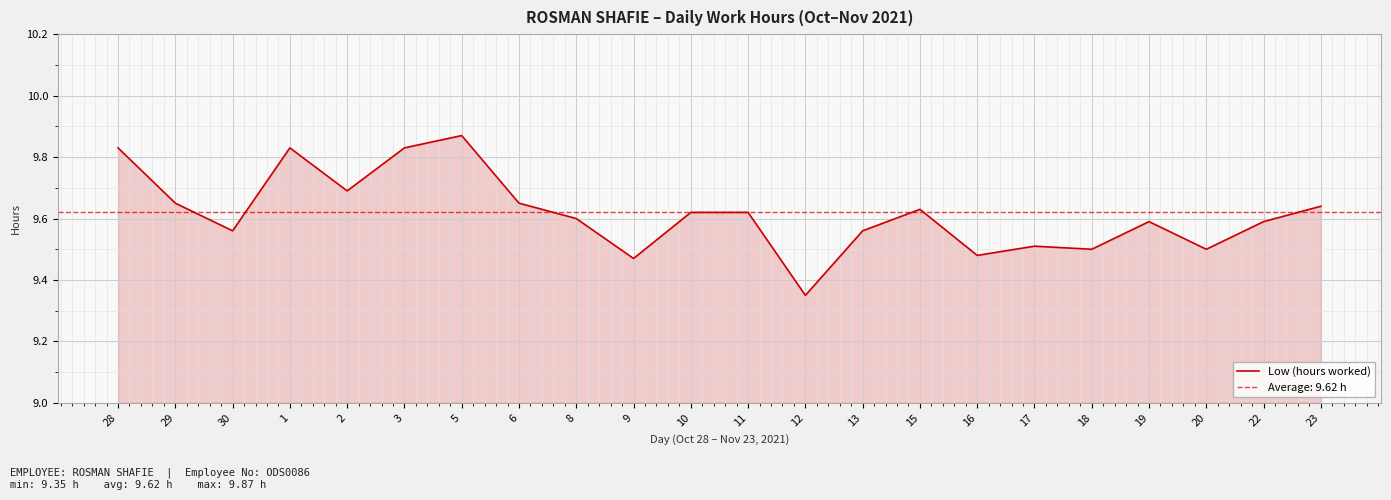

Which category has the lowest value across all series?

12